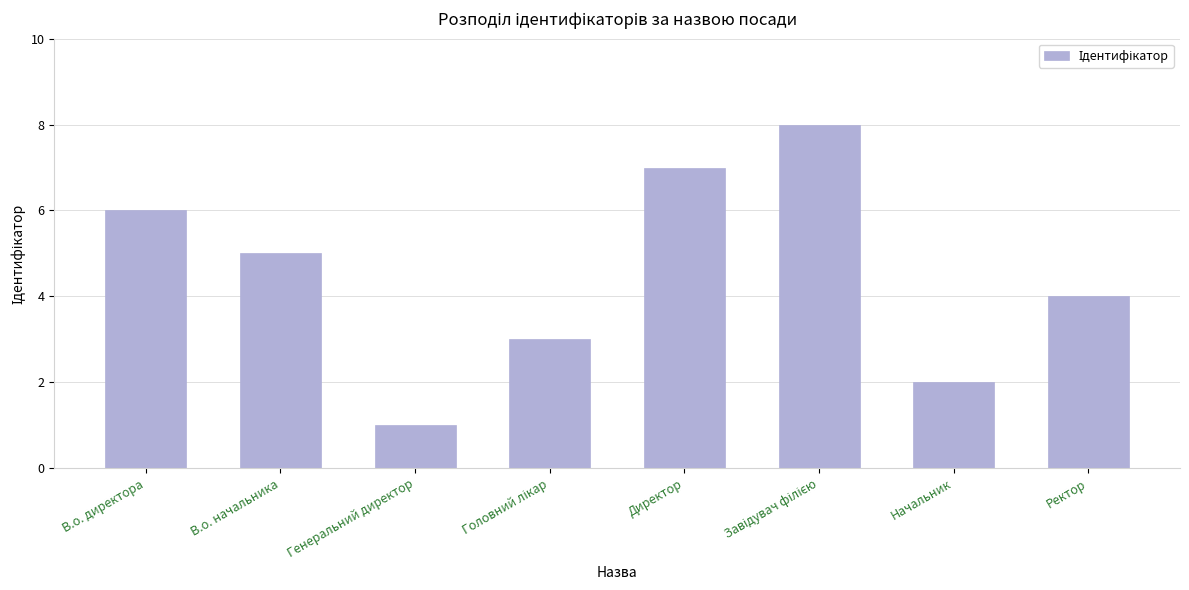

What is the label of the 1st bar from the right?

Ректор